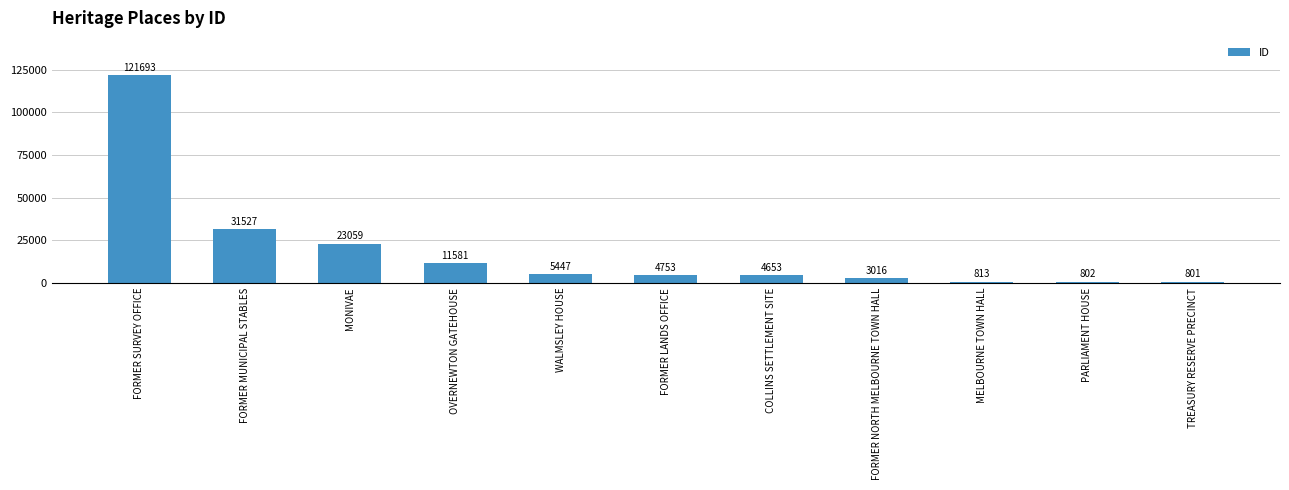

At which label is the value closest to 61247?

FORMER MUNICIPAL STABLES